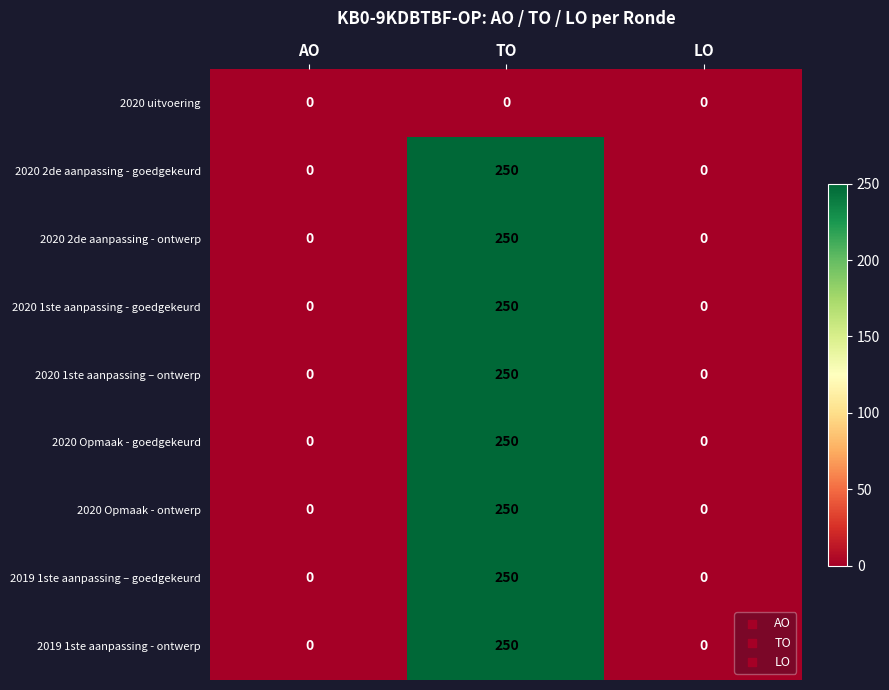

Is the value of 2020 Opmaak - ontwerp at TO greater than the value of 2019 1ste aanpassing – goedgekeurd at AO?

Yes